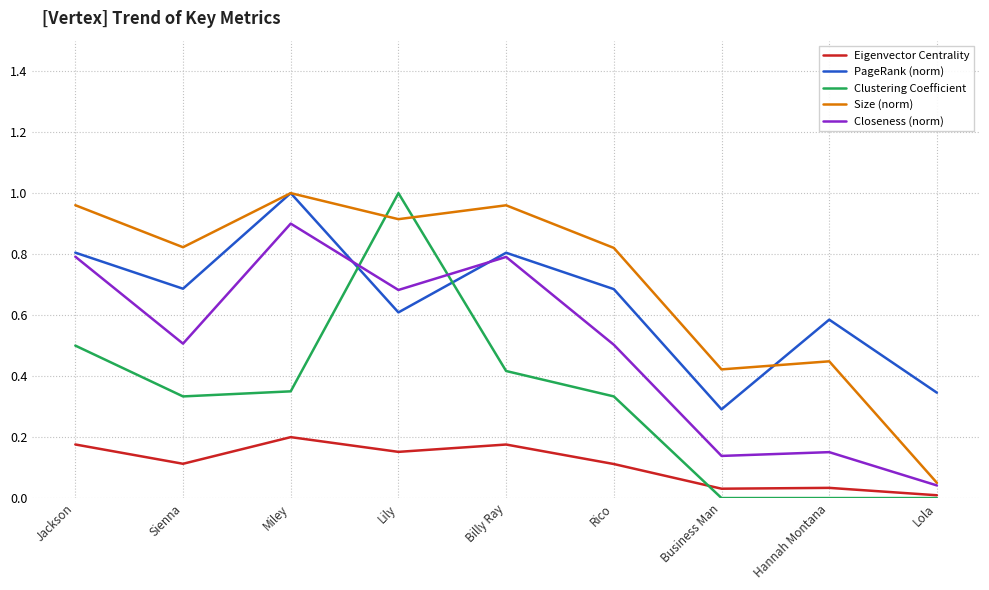

Where is the first local minimum for PageRank (norm)?

Sienna